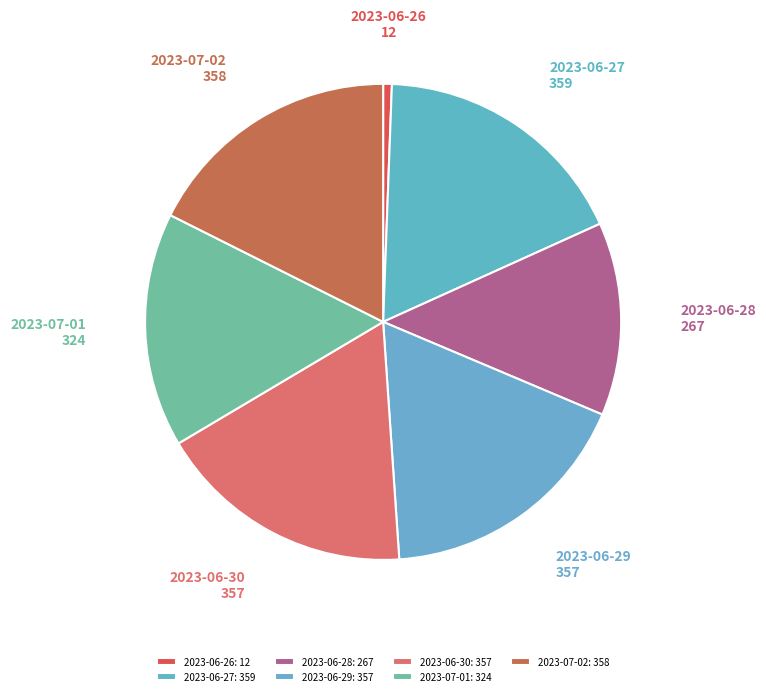

Is there any slice that represents more than half of the pie?

No